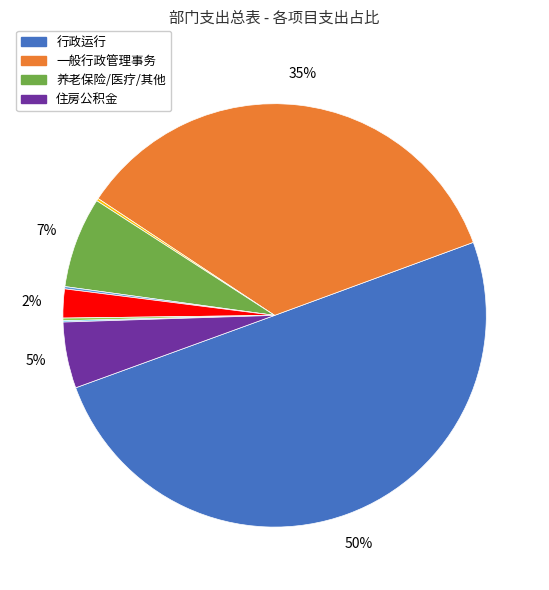

To the nearest percent, what is the average slice percentage?

11%